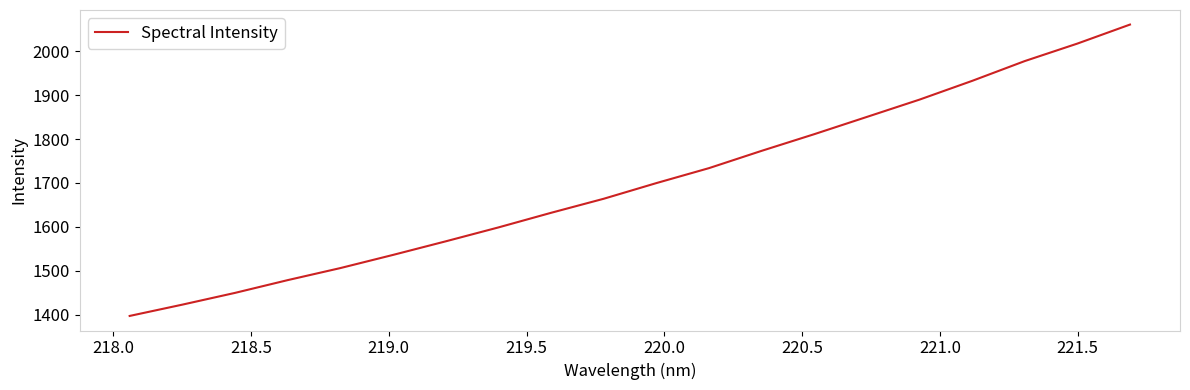

Does the chart have visible grid lines?

No